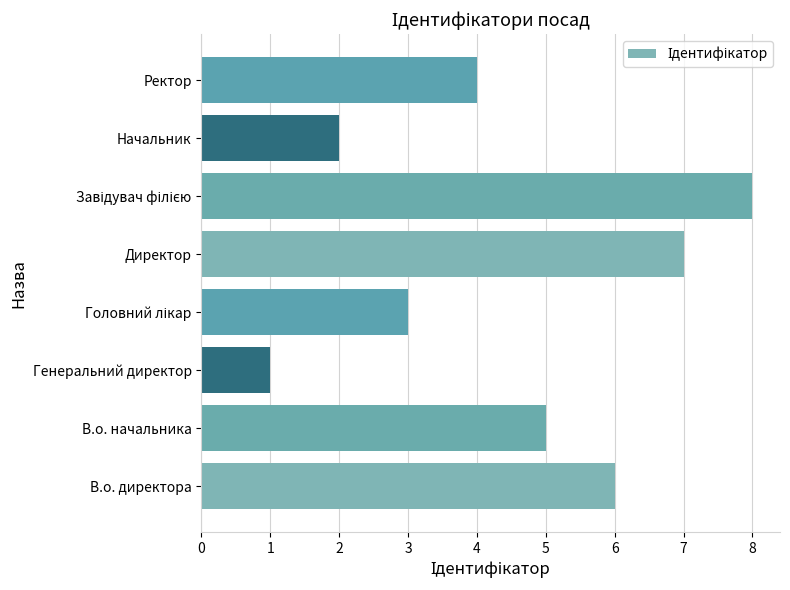

What is the sum of all values?

36